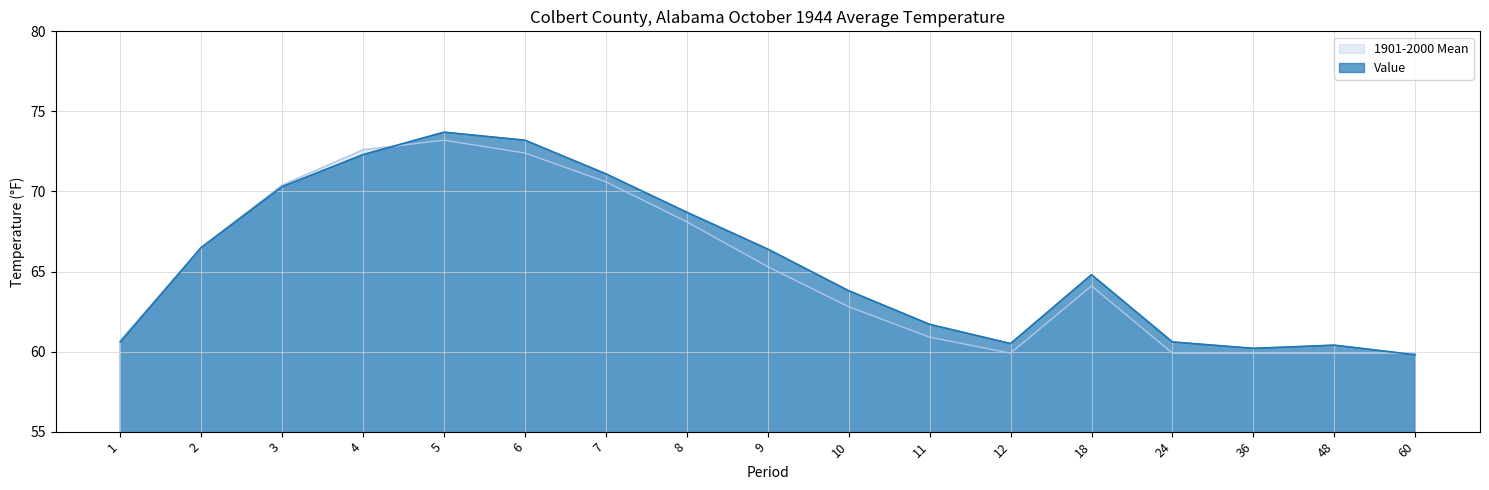

How many intersections are there between 1901-2000 Mean and Value?

2